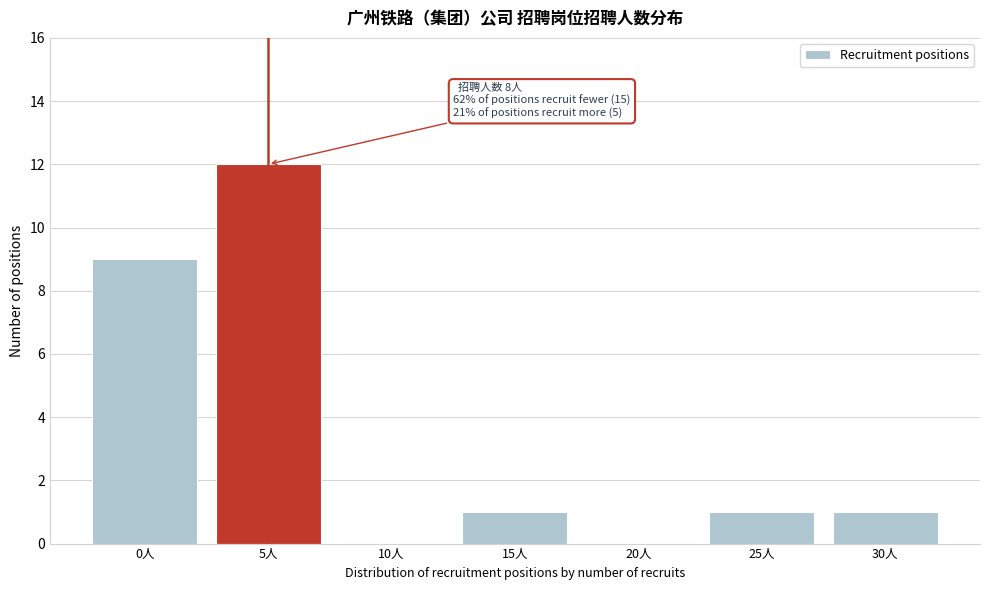

Reading right to left, what are all the values shown in this chart?

30人=1	25人=1	20人=0	15人=1	10人=0	5人=12	0人=9